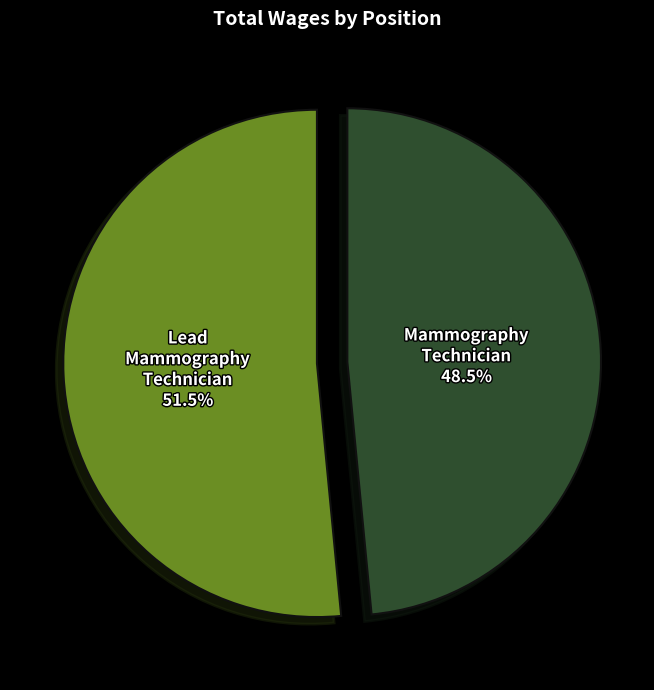

True or false: Mammography Technician accounts for 63% of the total.

False